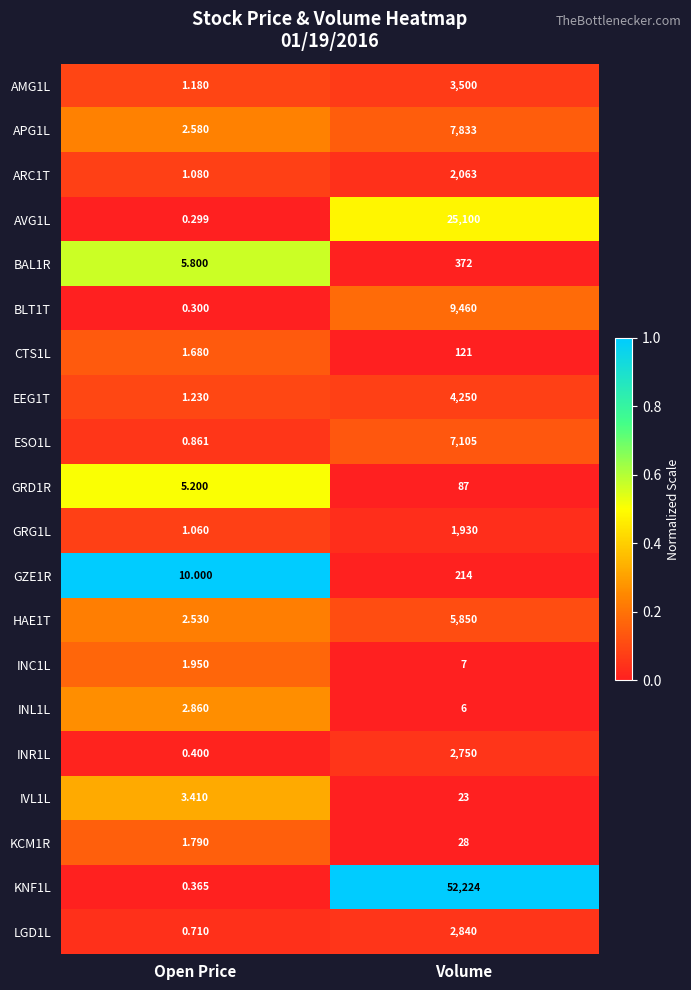

At which label is BLT1T closest to 4730?

Open Price